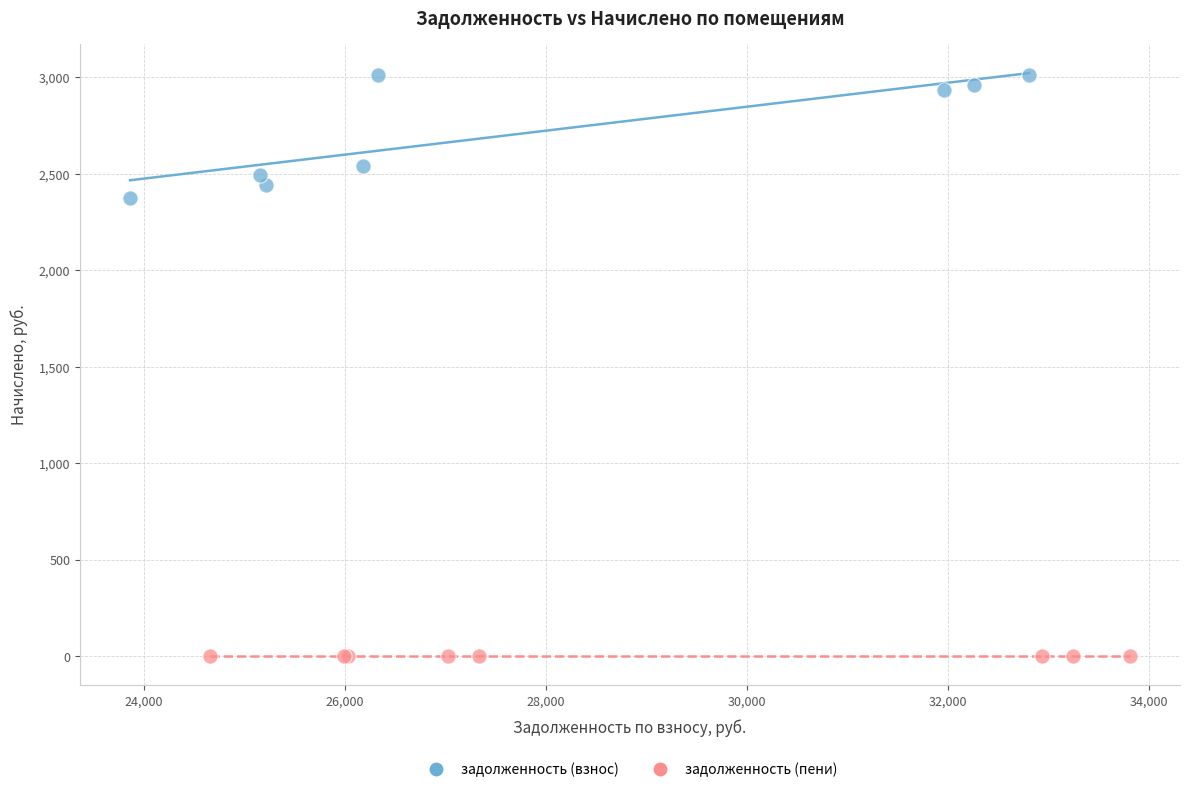

Which series reaches the minimum Y coordinate?

задолженность (пени)